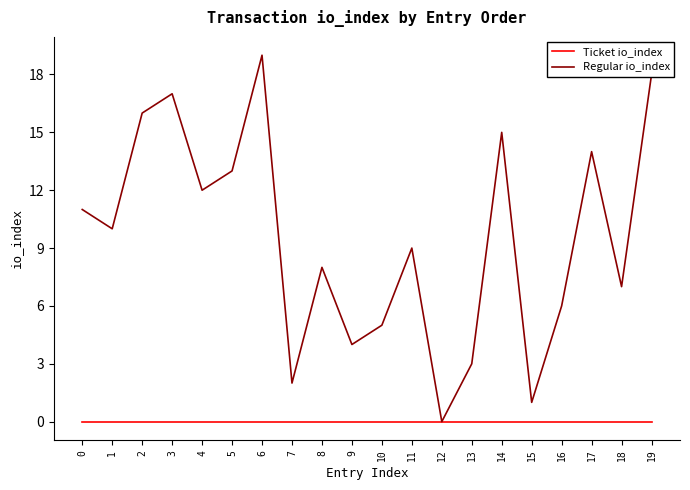

Does the chart have visible grid lines?

No